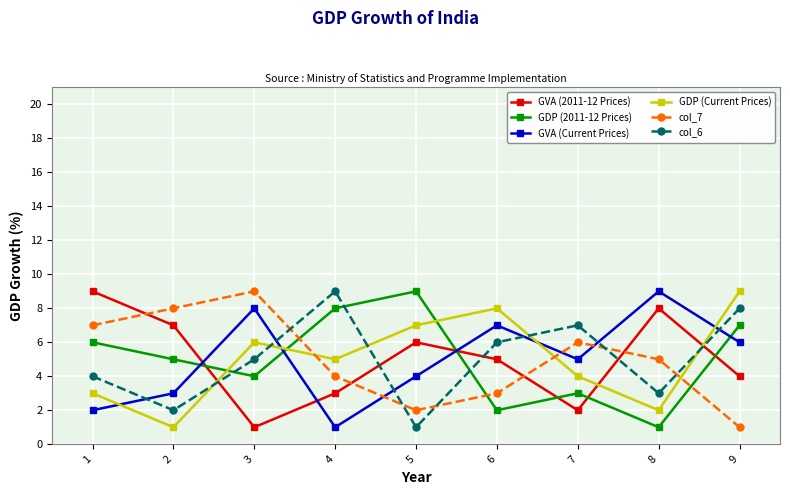

In GVA (Current Prices), how many points are higher than both neighbors (excluding endpoints)?

3